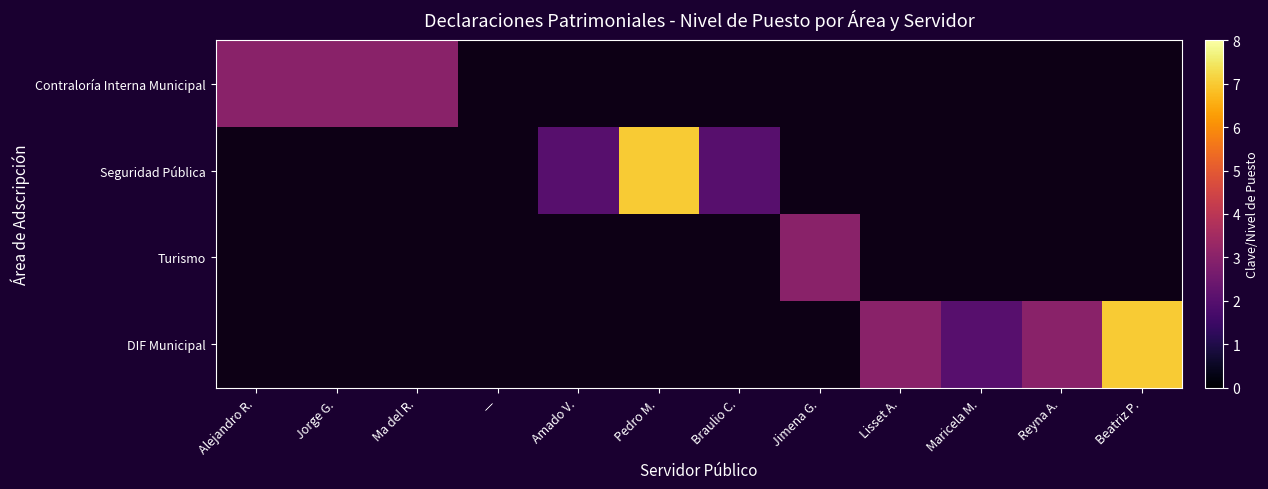

Between Jimena G. and Pedro M., which is larger?

Pedro M.